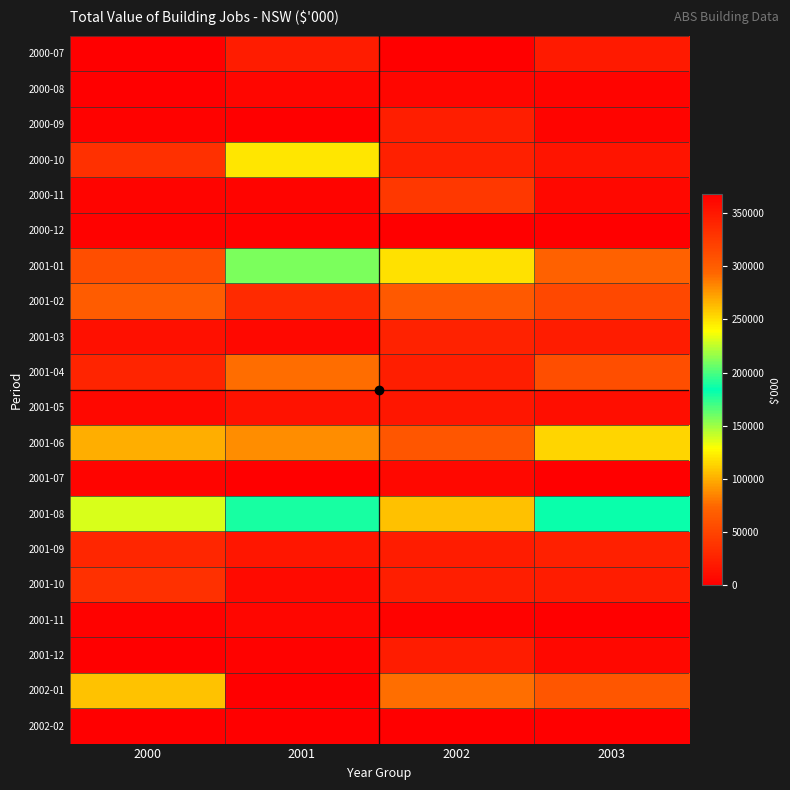

Which series changed the most between 2002 and 2003?

2001-08